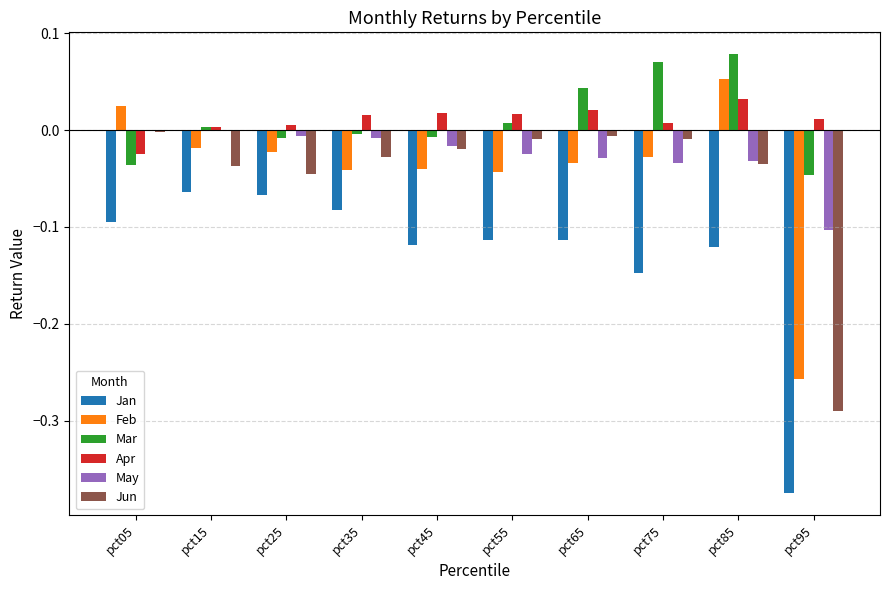

The Apr series shows 0.0 at pct75. True or false?

True